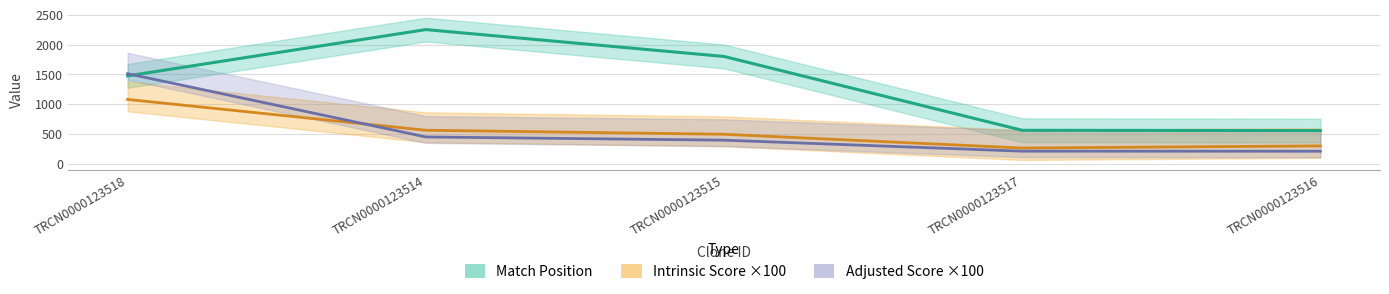

At how many categories does at least one series exceed 887?

3